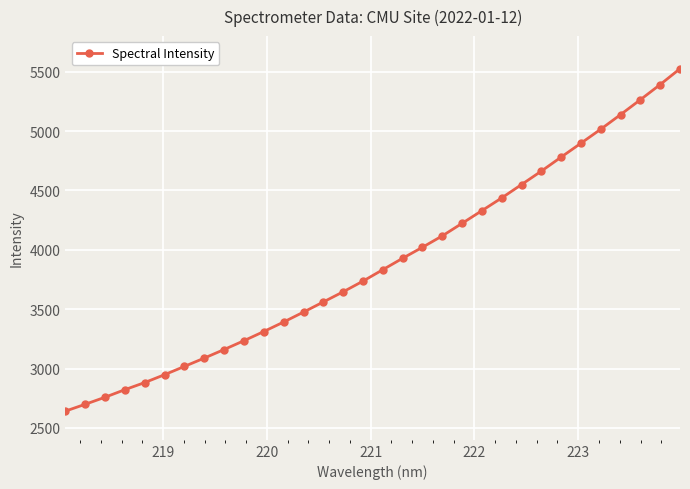

What is the minimum value shown in the chart?

2642.0